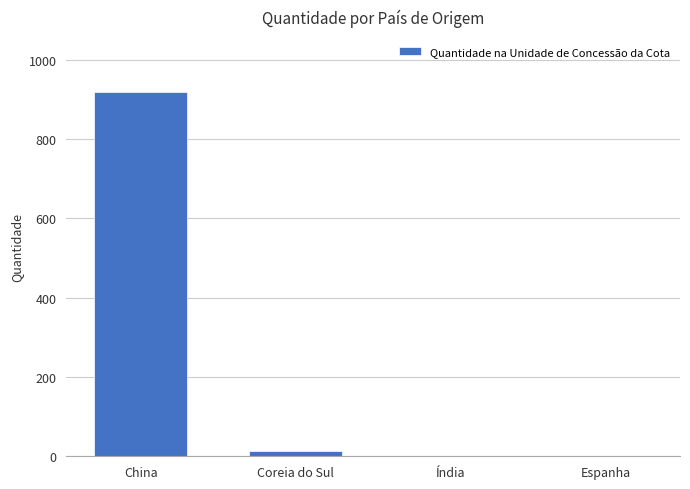

True or false: the data shows 0.6 at Espanha.

True